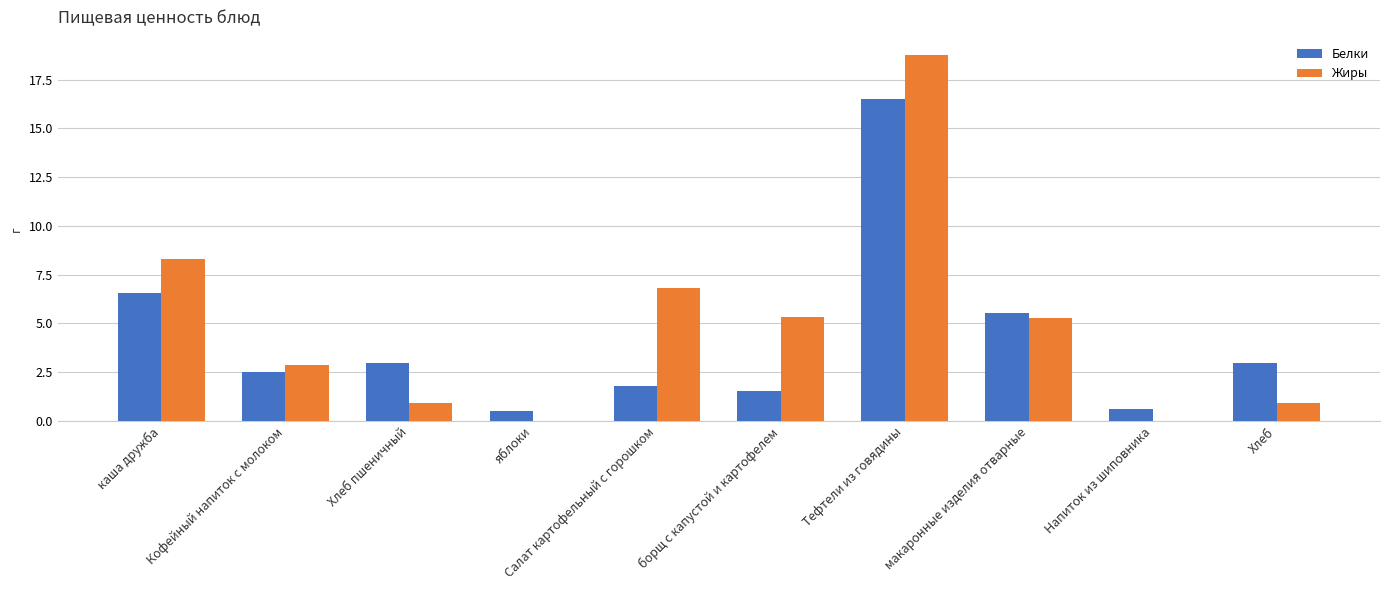

True or false: Белки has a value of 16.5 at Тефтели из говядины.

True